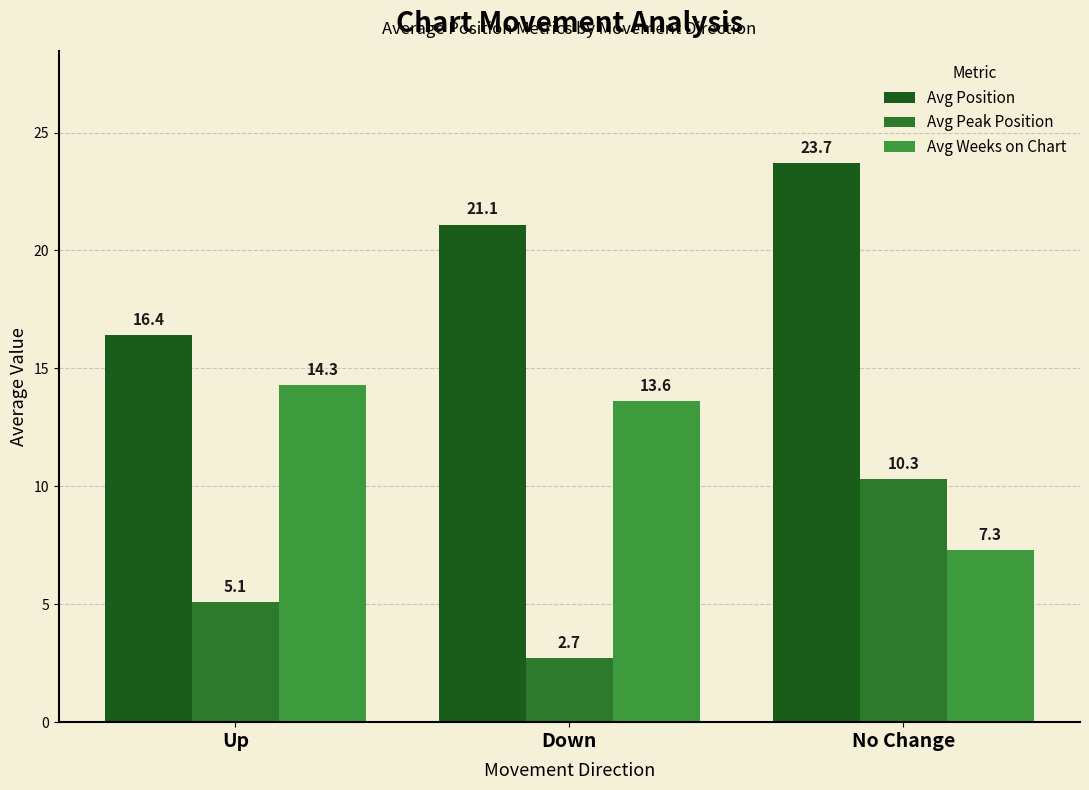

What is the greatest value displayed?

23.7